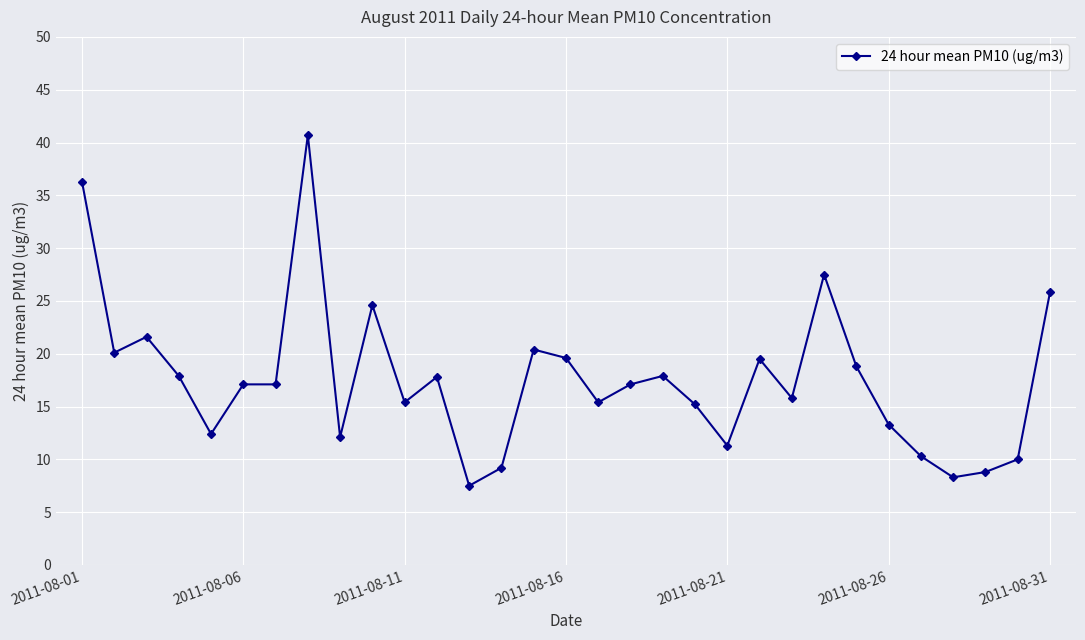

What is the difference between the maximum and second lowest values?

32.4